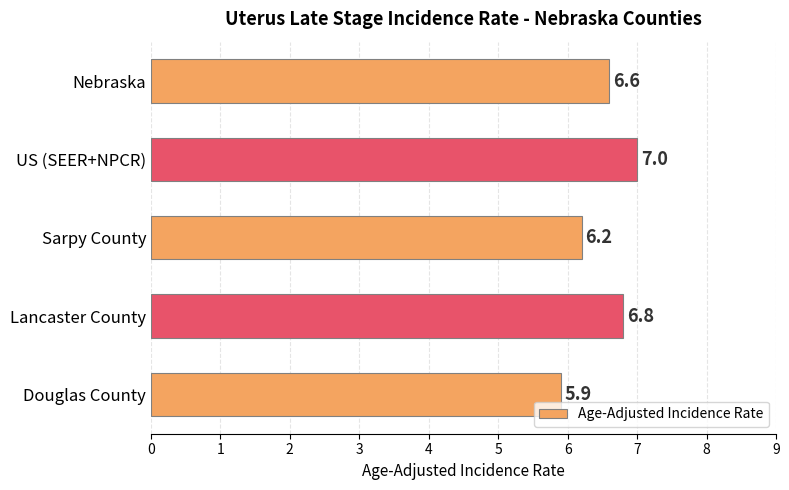

What is the label of the 4th bar from the bottom?

US (SEER+NPCR)